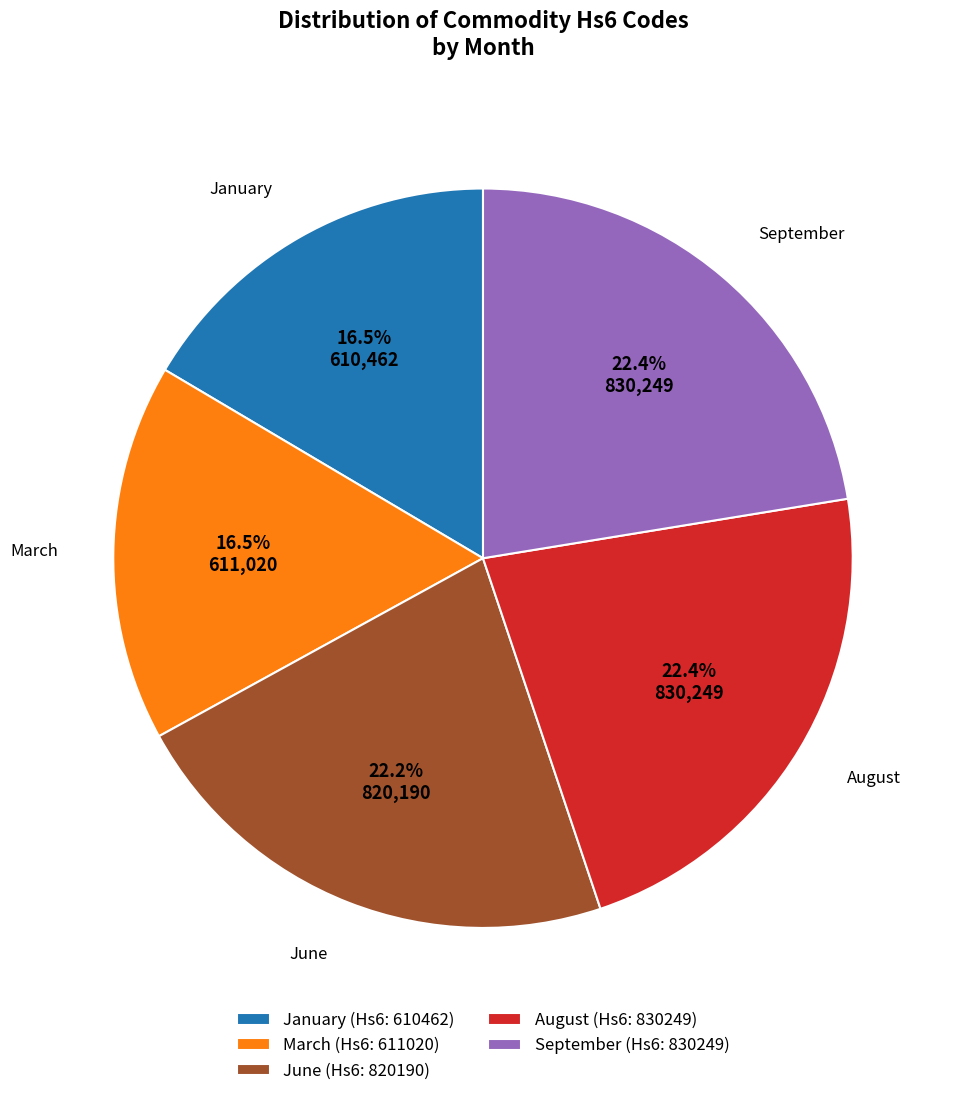

Is the sum of August and June greater than half?

No